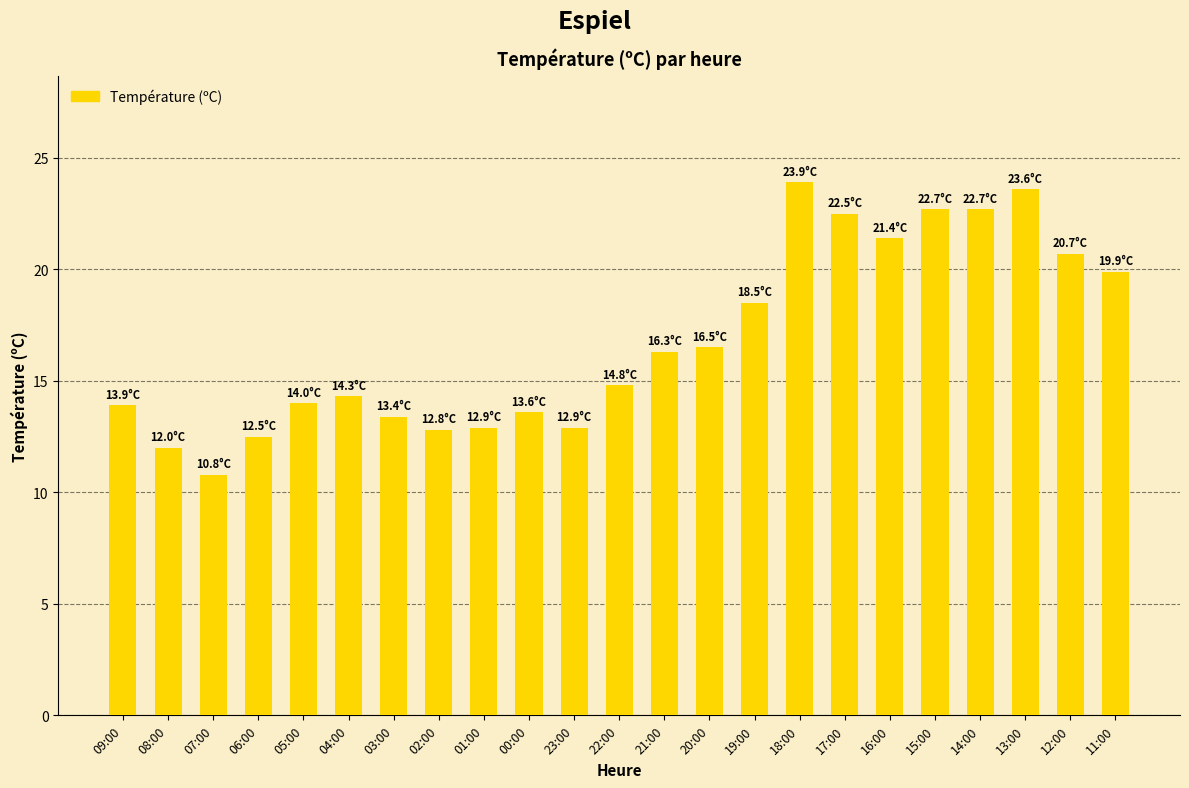

What is the sum of all values?

386.6